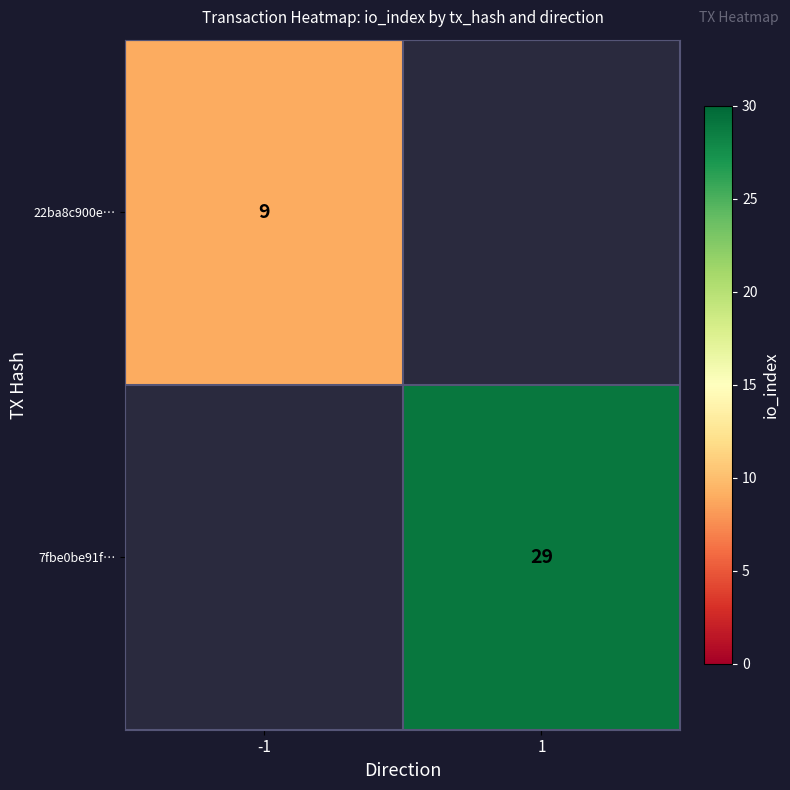

The 7fbe0be91f… series shows 29 at 1. True or false?

True